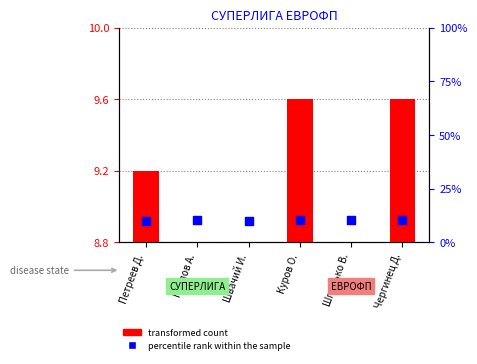

Which series has the largest Y range (max minus min)?

transformed count